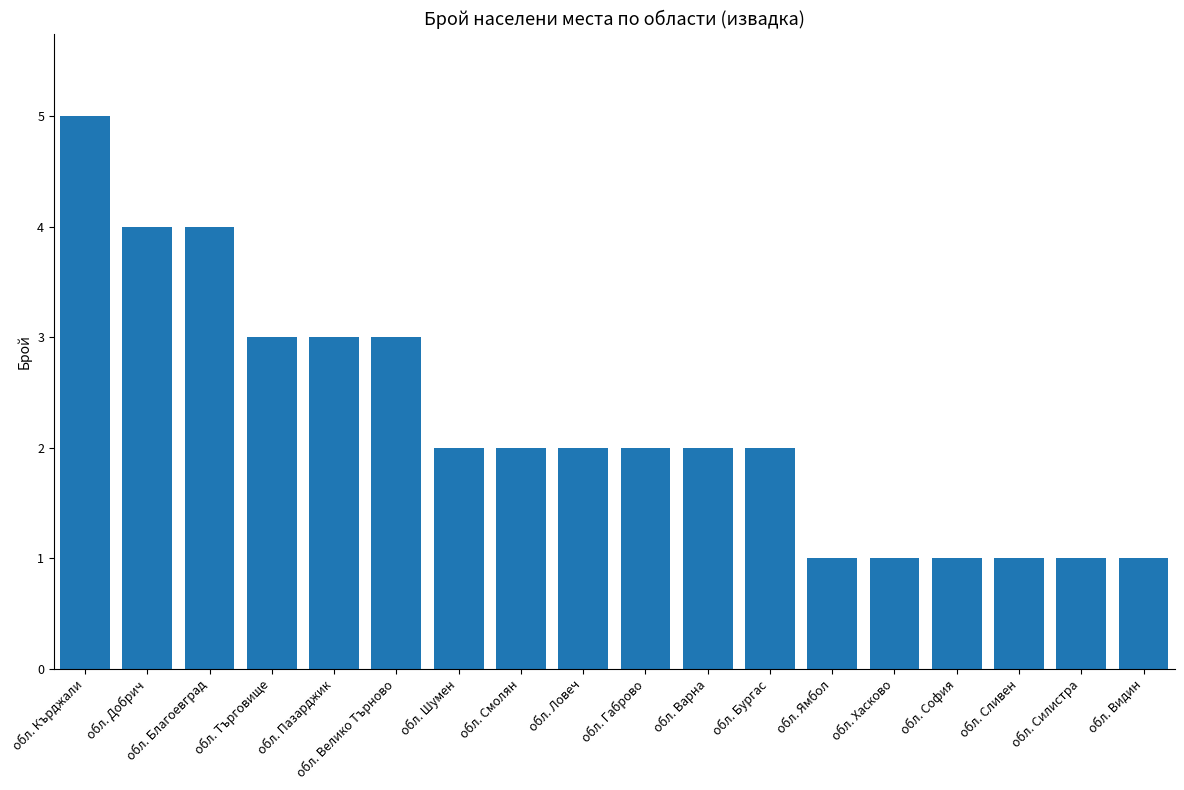

Reading right to left, list all the values displayed in this chart.

1	1	1	1	1	1	2	2	2	2	2	2	3	3	3	4	4	5